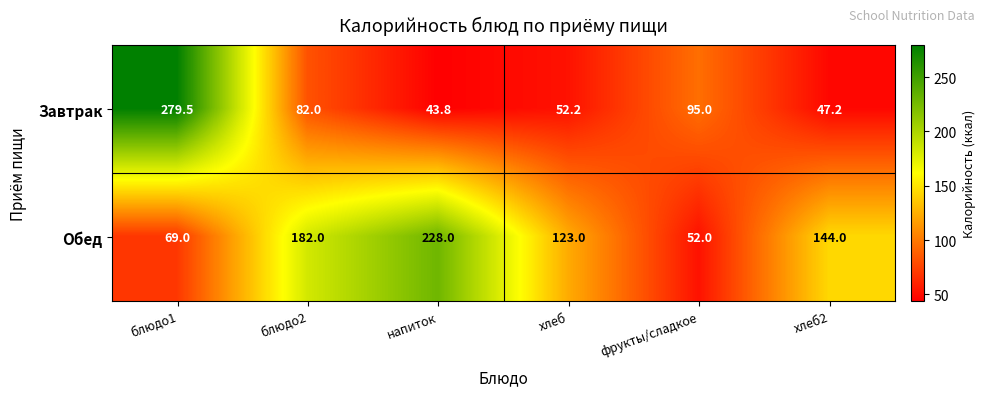

Reading left to right, extract all data points from this chart.

Завтрак: блюдо1=279.5	блюдо2=82.0	напиток=43.8	хлеб=52.2	фрукты/сладкое=95.0	хлеб2=47.2
Обед: блюдо1=69.0	блюдо2=182.0	напиток=228.0	хлеб=123.0	фрукты/сладкое=52.0	хлеб2=144.0